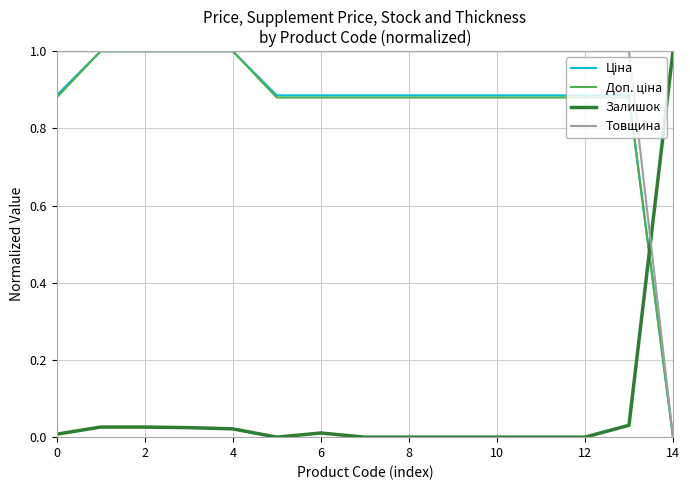

What is the greatest value displayed?

1.0